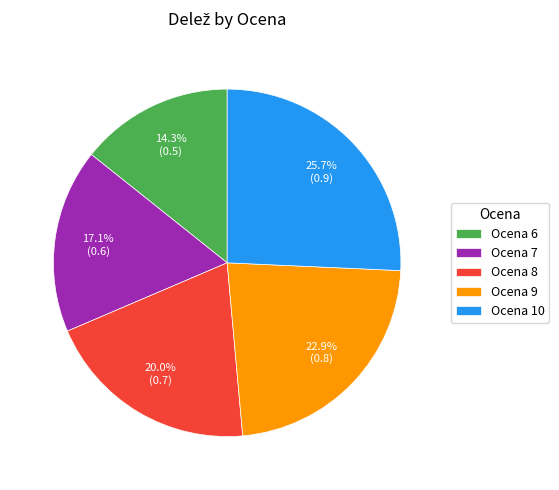

Which slice is the largest?

Ocena 10